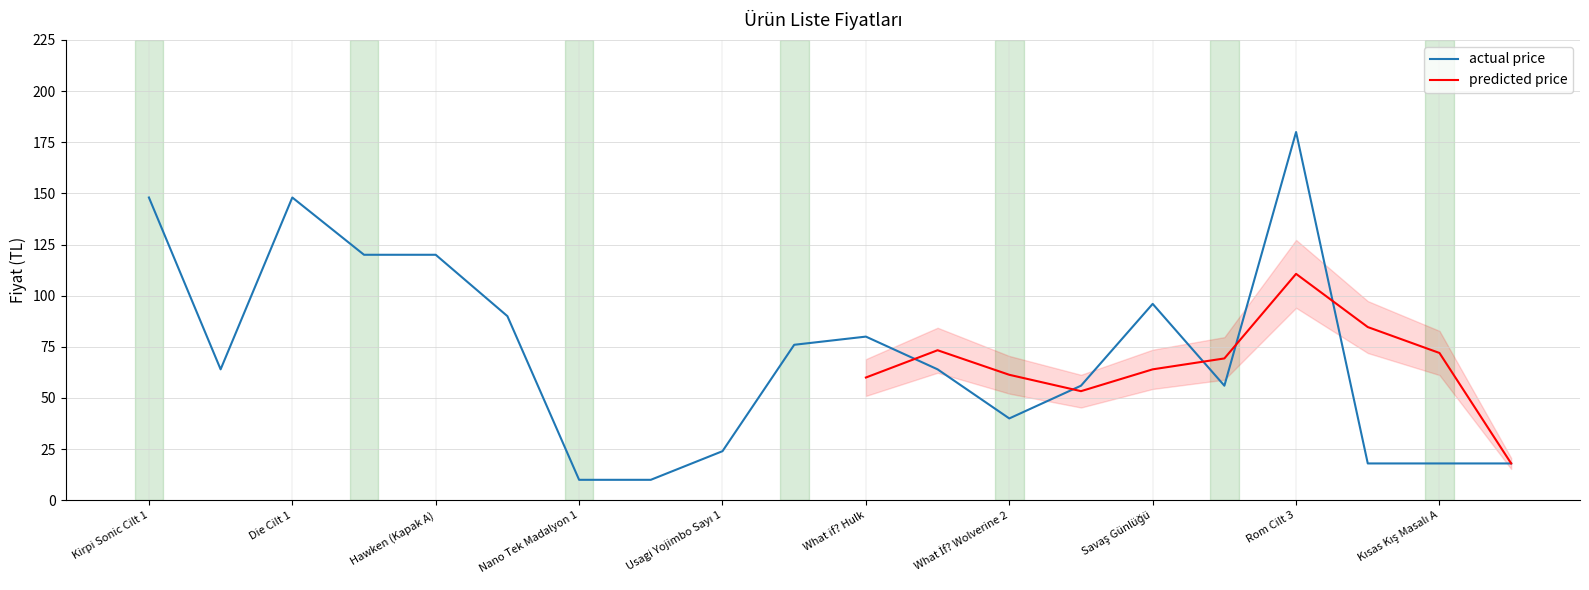

What is the value of the 9th point from the left?

24